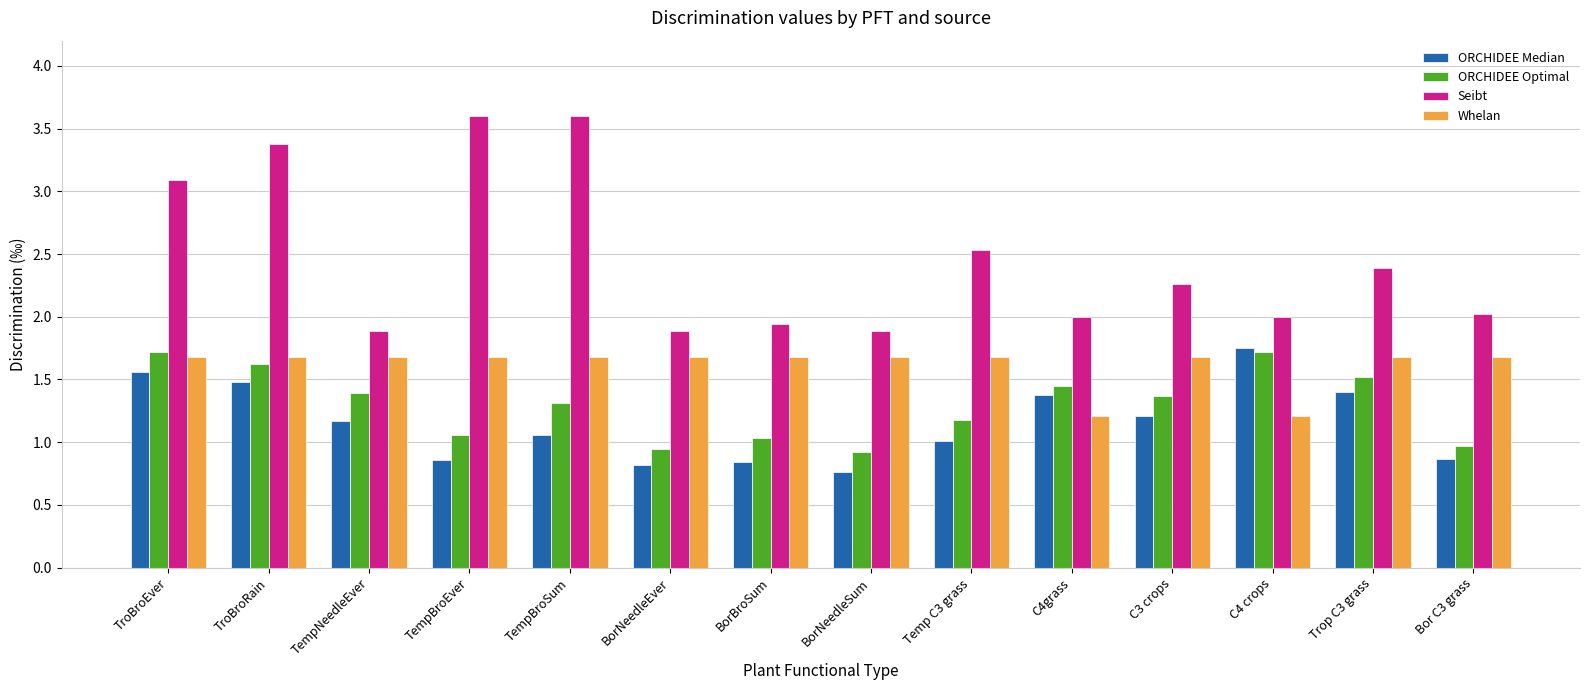

How many data points does each series have?

14